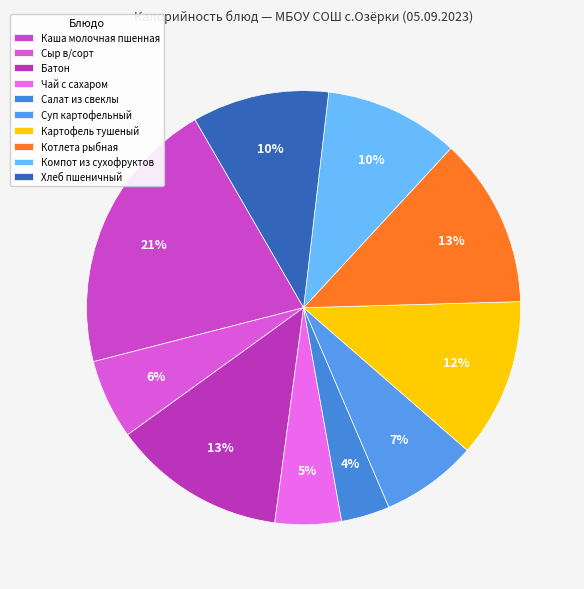

How many segments does this pie chart have?

10